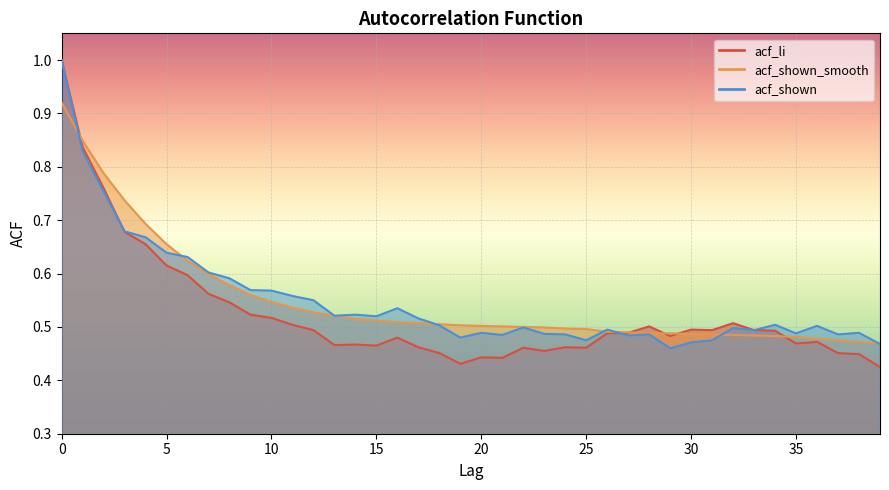

What is the value of the acf_li point at the 38th from the left?

0.5